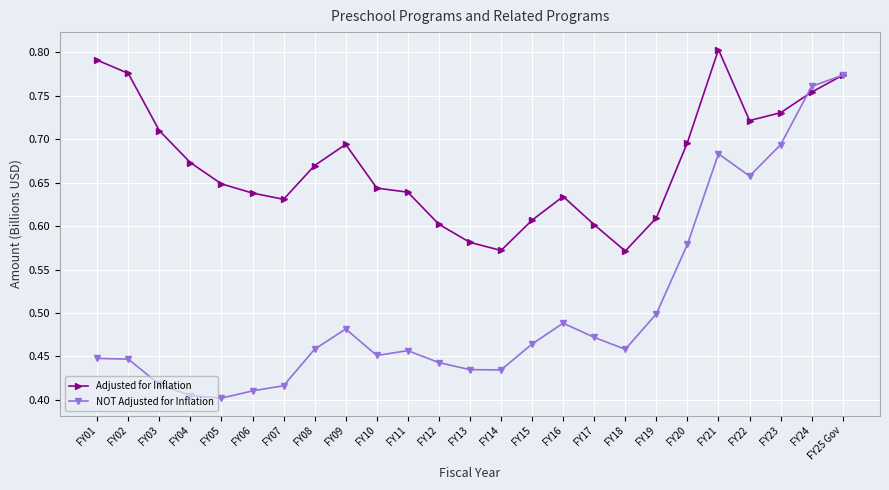

List the series in order of their peak value, lowest first.

NOT Adjusted for Inflation, Adjusted for Inflation